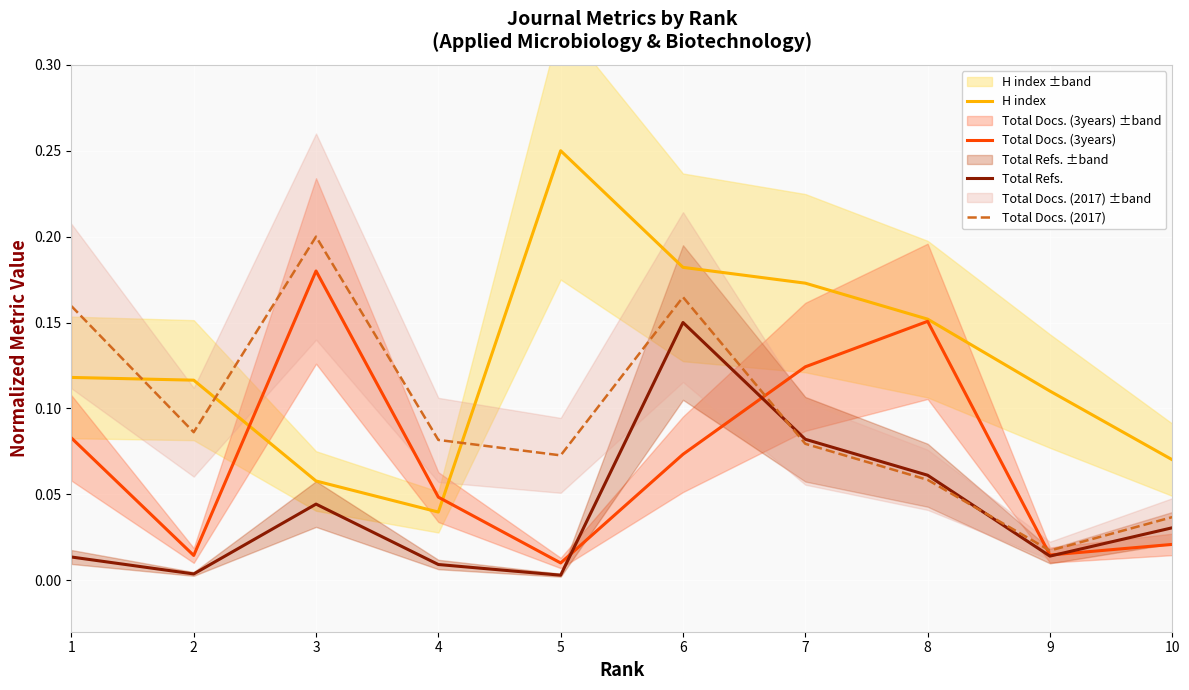

Reading left to right, list all the values displayed in this chart.

H index: 0.1	0.1	0.1	0.0	0.2	0.2	0.2	0.2	0.1	0.1
Total Docs. (3years): 0.1	0.0	0.2	0.0	0.0	0.1	0.1	0.2	0.0	0.0
Total Refs.: 0.0	0.0	0.0	0.0	0.0	0.1	0.1	0.1	0.0	0.0
Total Docs. (2017): 0.2	0.1	0.2	0.1	0.1	0.2	0.1	0.1	0.0	0.0